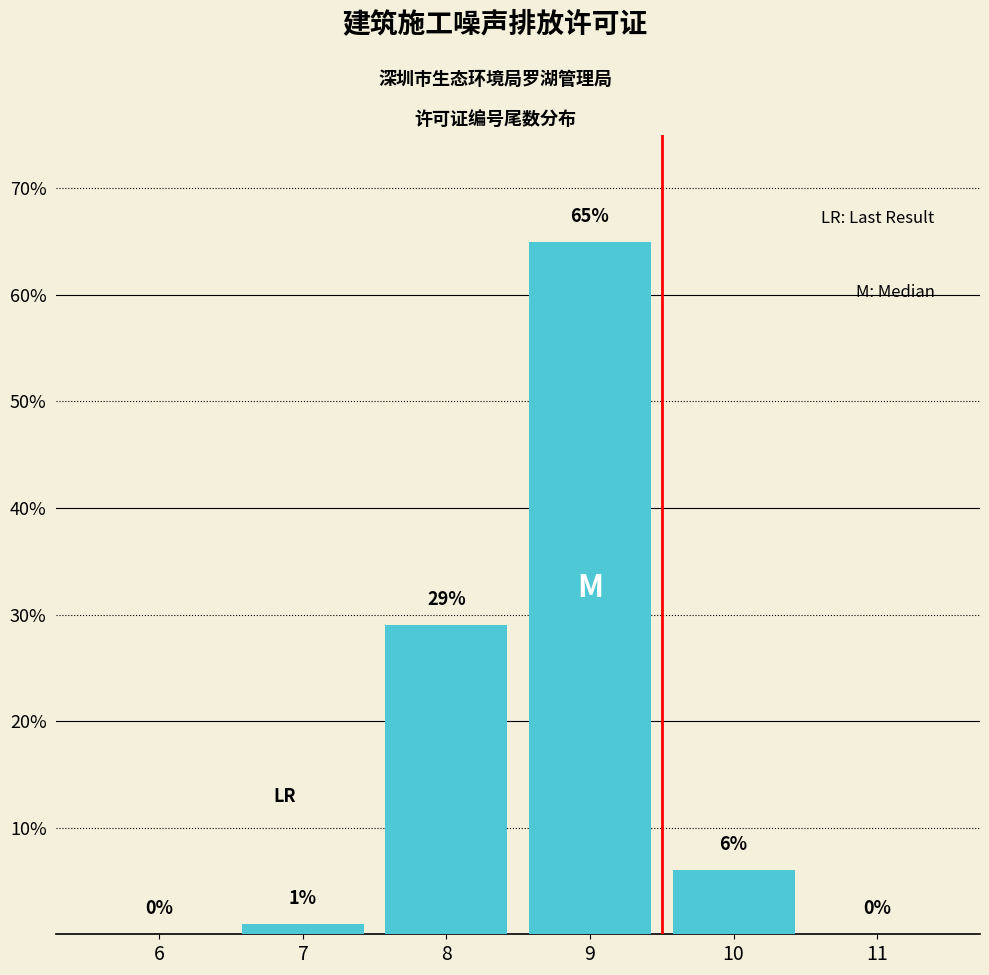

Reading left to right, list all the values displayed in this chart.

6=0	7=1	8=29	9=65	10=6	11=0